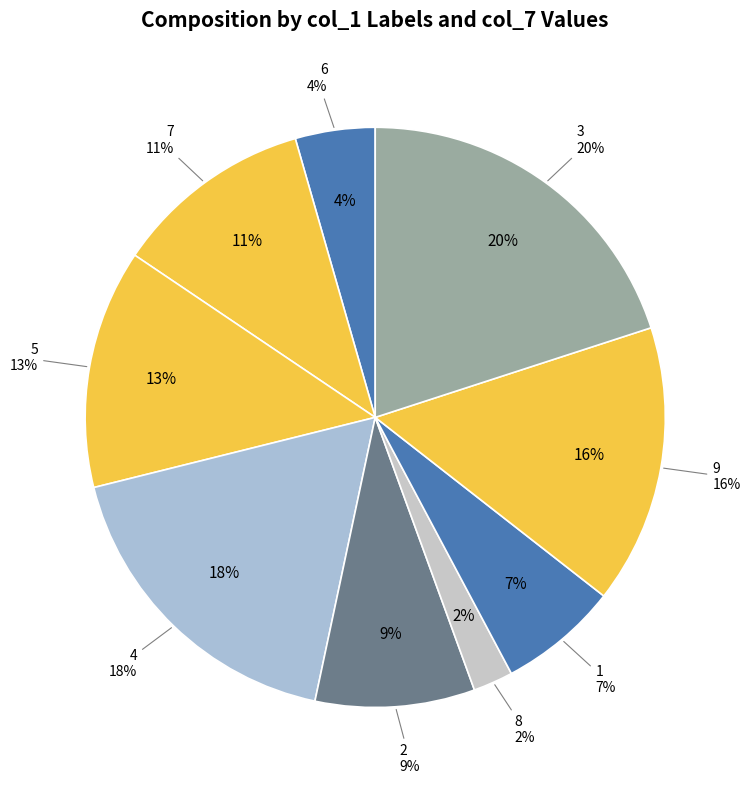

Do 4 and 6 together represent more than half of the pie?

No